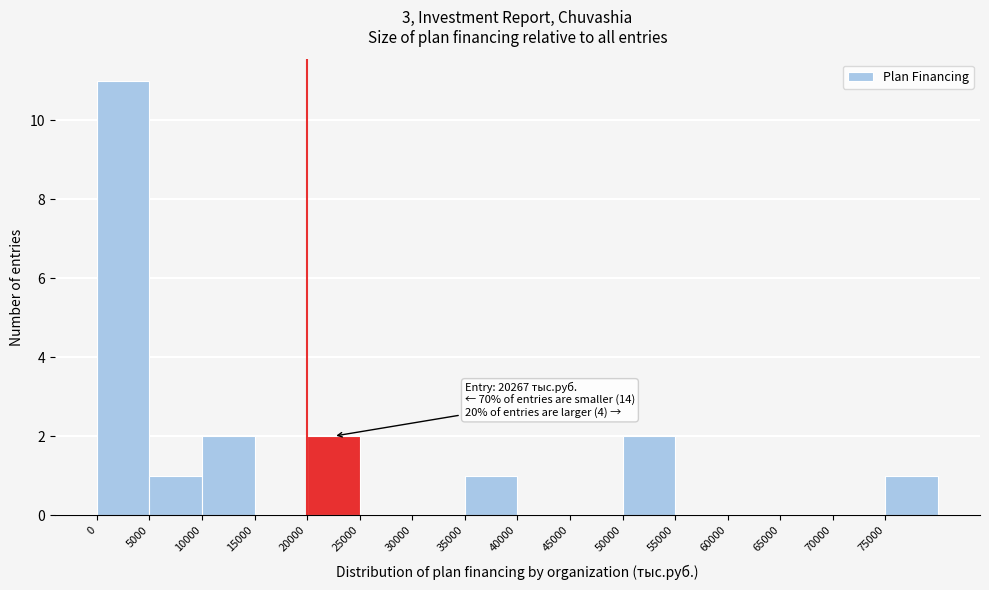

Which range on the x-axis has the tallest bar?

0 to 5000